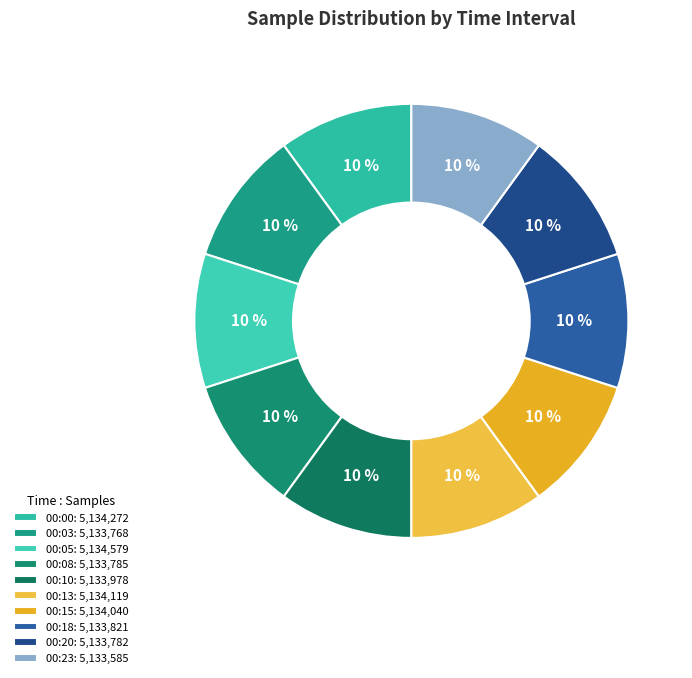

How many slices are in this pie chart?

10